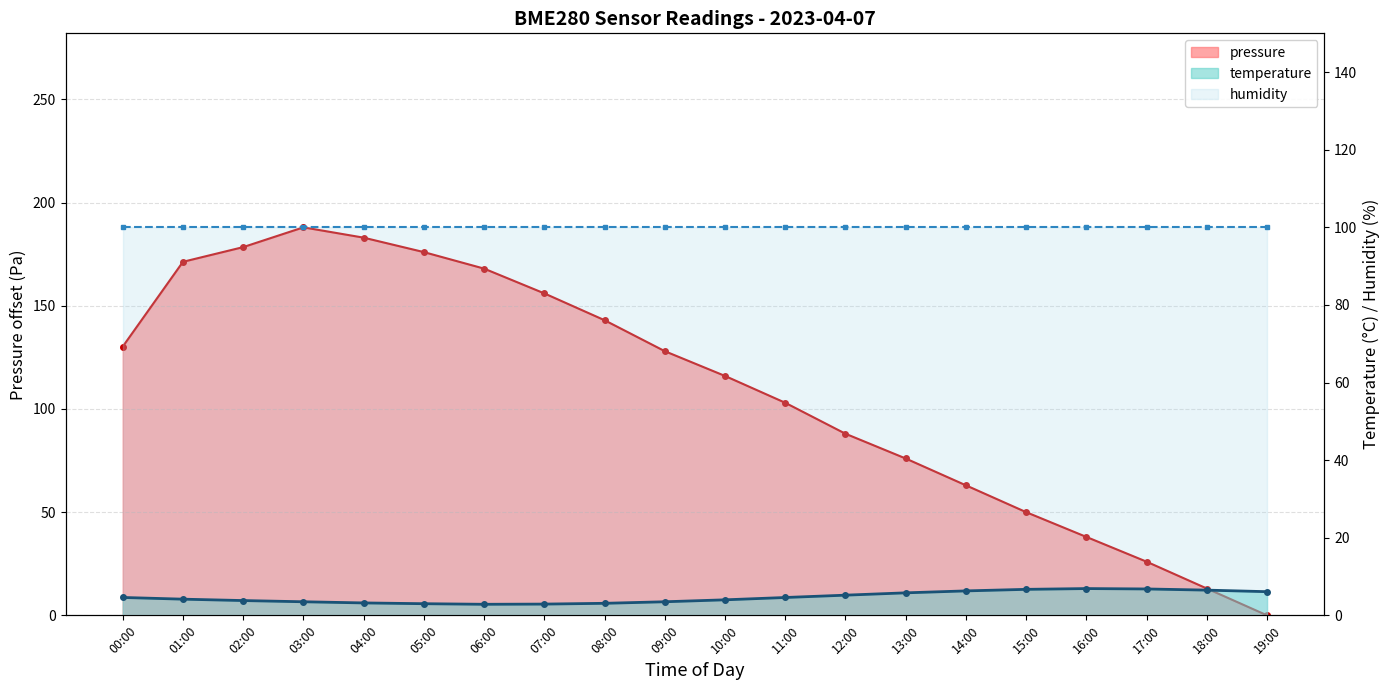

Does the chart have visible grid lines?

Yes